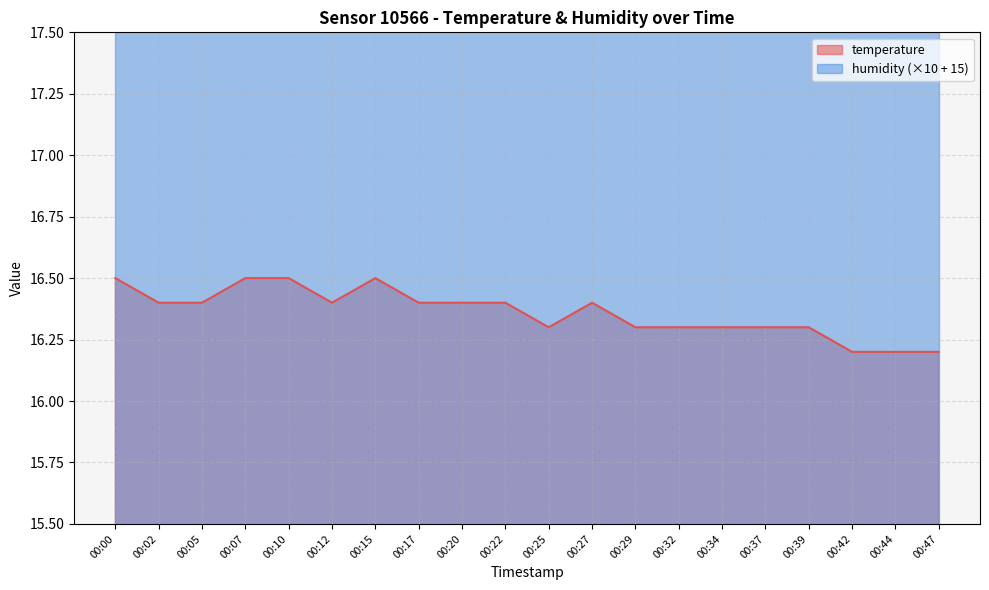

Rank the categories by value from lowest to highest.

00:42, 00:44, 00:47, 00:25, 00:29, 00:32, 00:34, 00:37, 00:39, 00:02, 00:05, 00:12, 00:17, 00:20, 00:22, 00:27, 00:00, 00:07, 00:10, 00:15